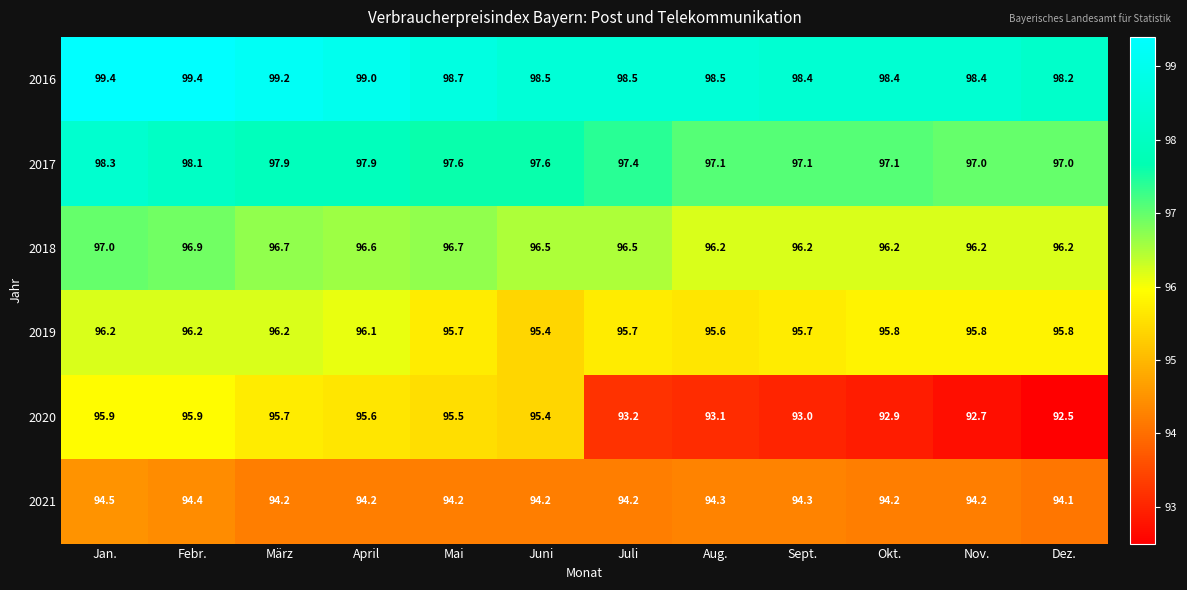

The 2016 series shows 98.5 at Juli. True or false?

True